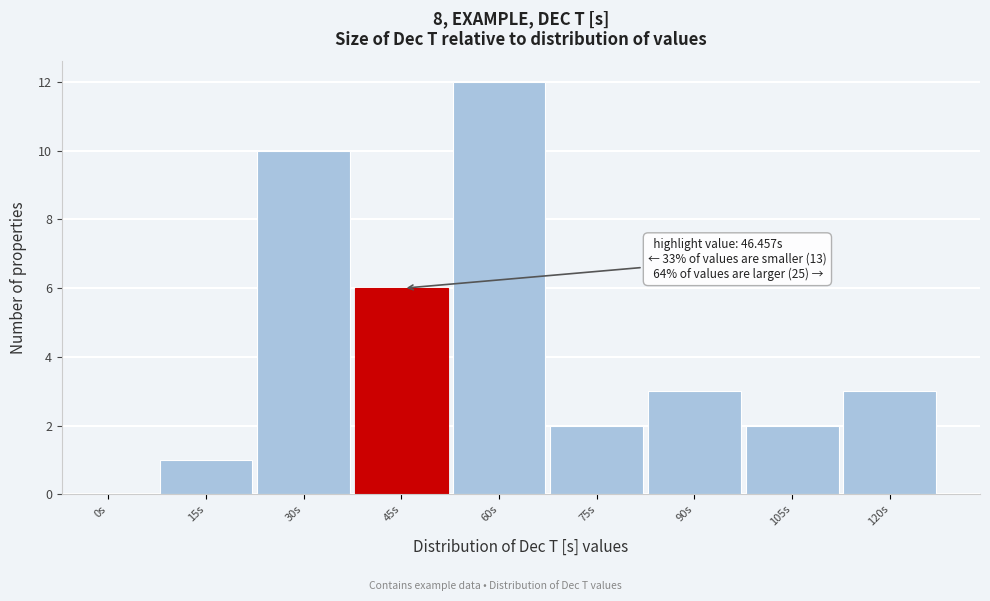

Reading left to right, extract all data points from this chart.

0s=0	15s=1	30s=10	45s=6	60s=12	75s=2	90s=3	105s=2	120s=3